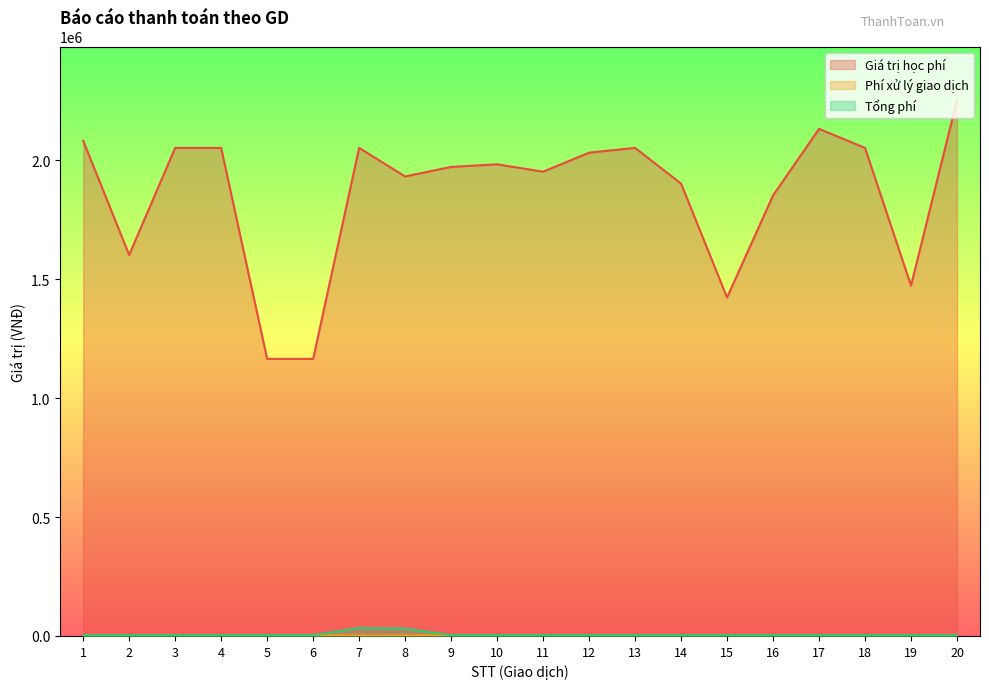

How many data points in Giá trị học phí are less than 1983000?

10